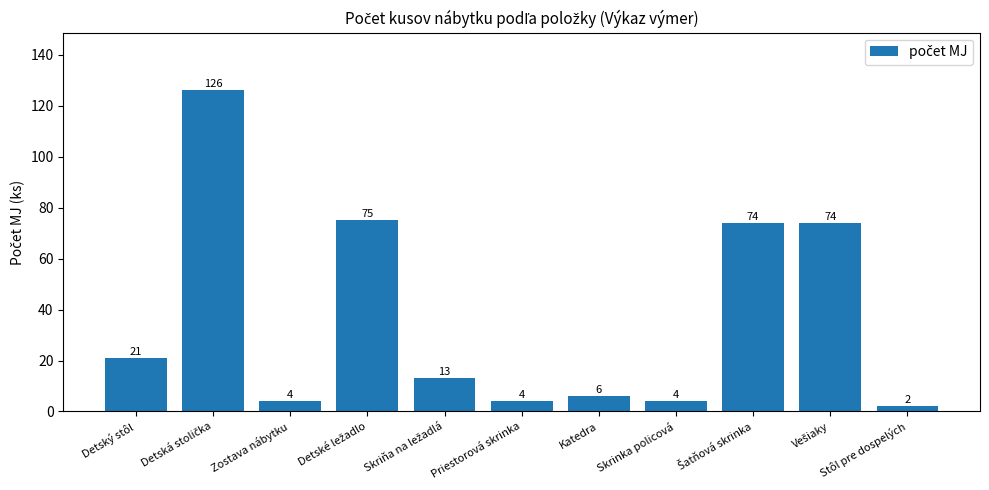

Count the number of categories in the chart.

11